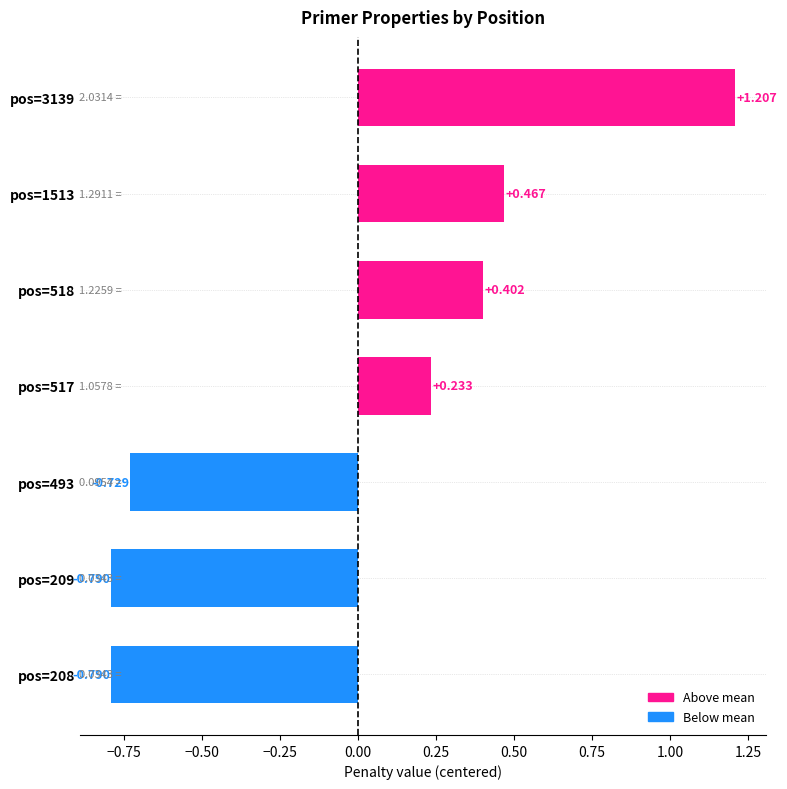

How many values are below zero?

3